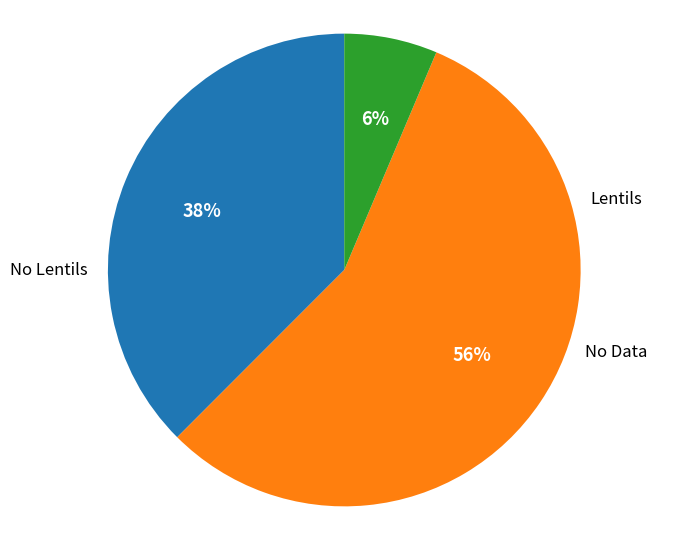

Is there any slice that represents more than half of the pie?

Yes